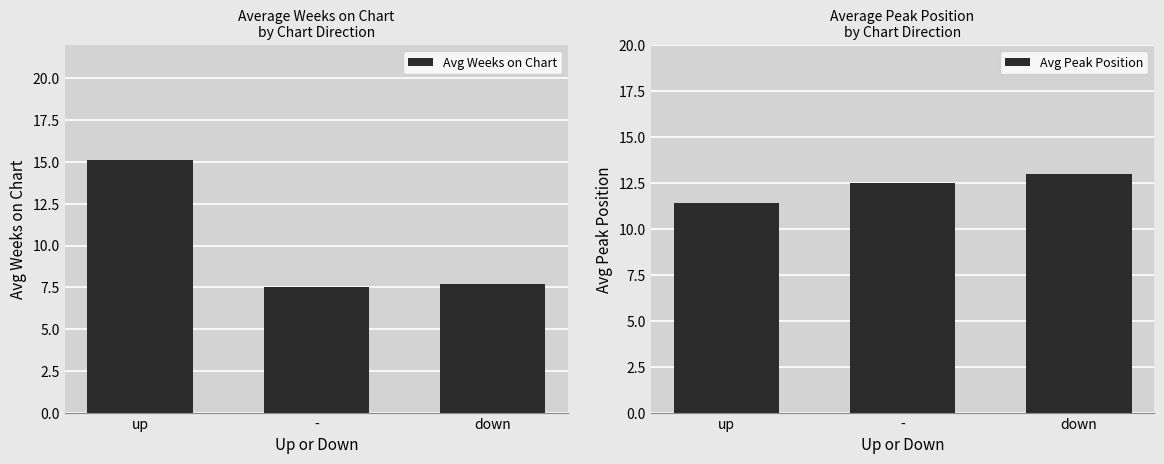

Are the bars horizontal?

No